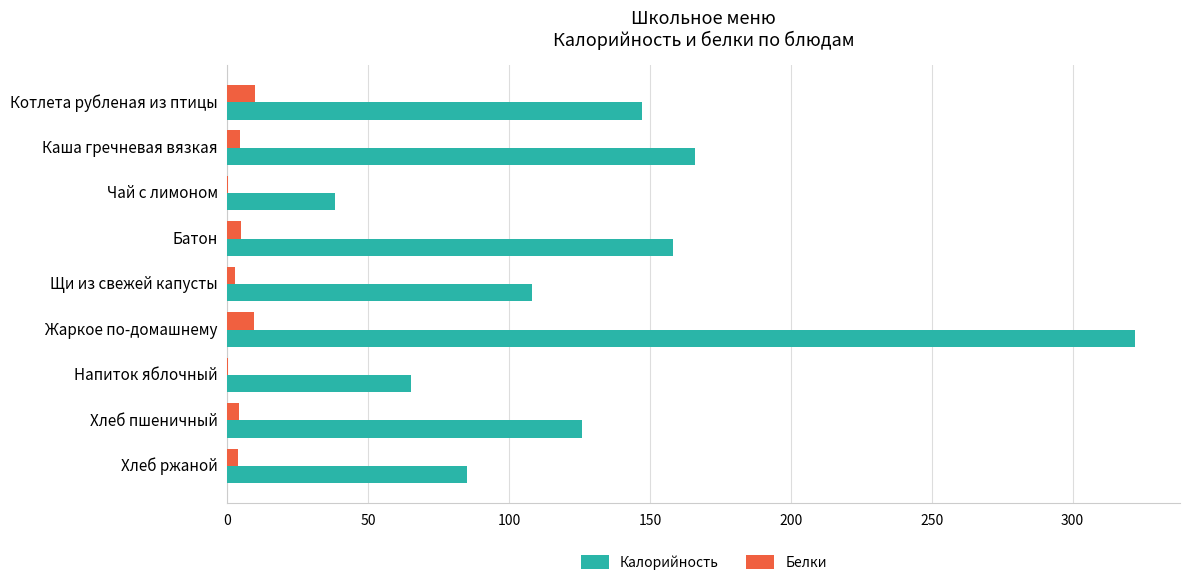

The value of Калорийность at Жаркое по-домашнему is 322.0. True or false?

True